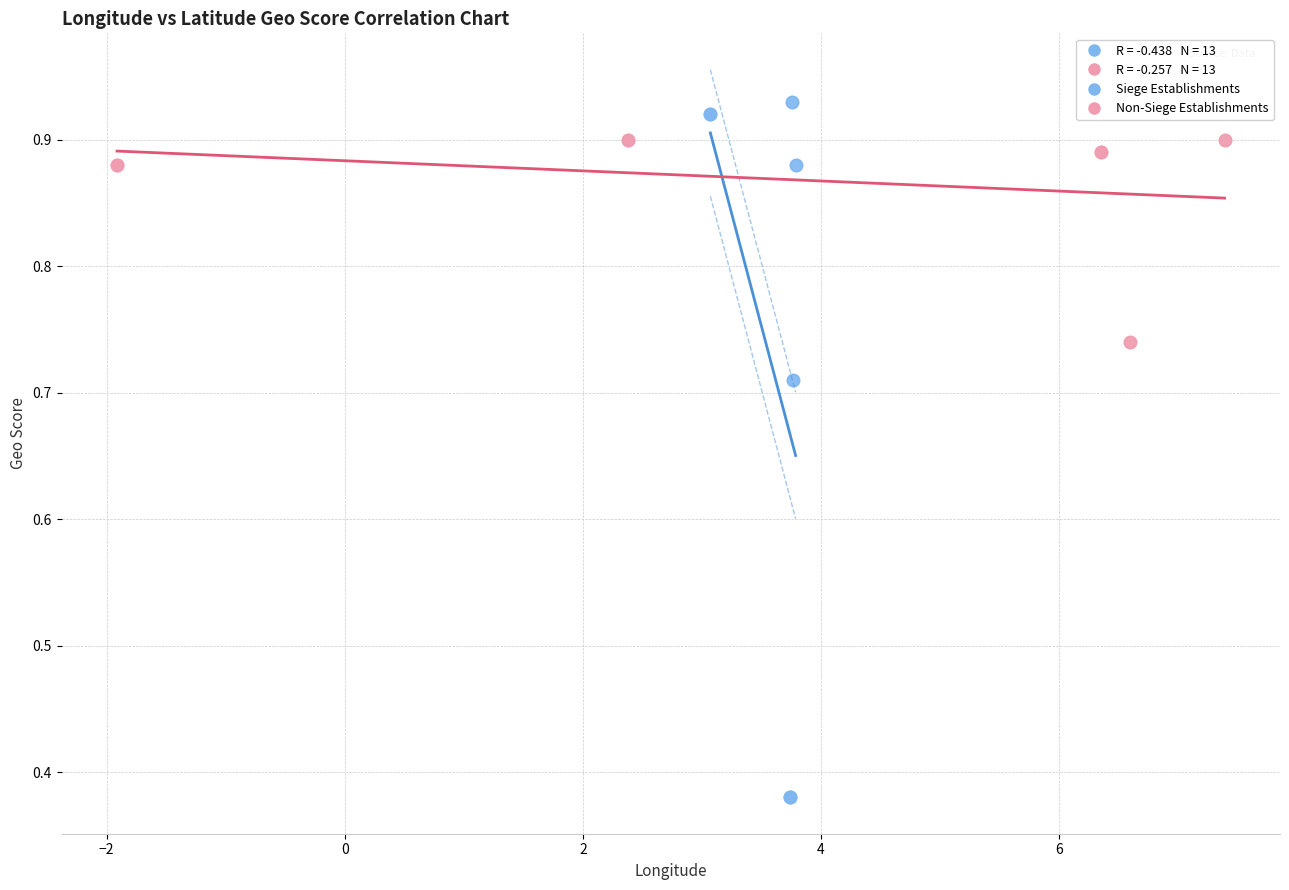

Which series reaches the minimum Y coordinate?

Siege Establishments